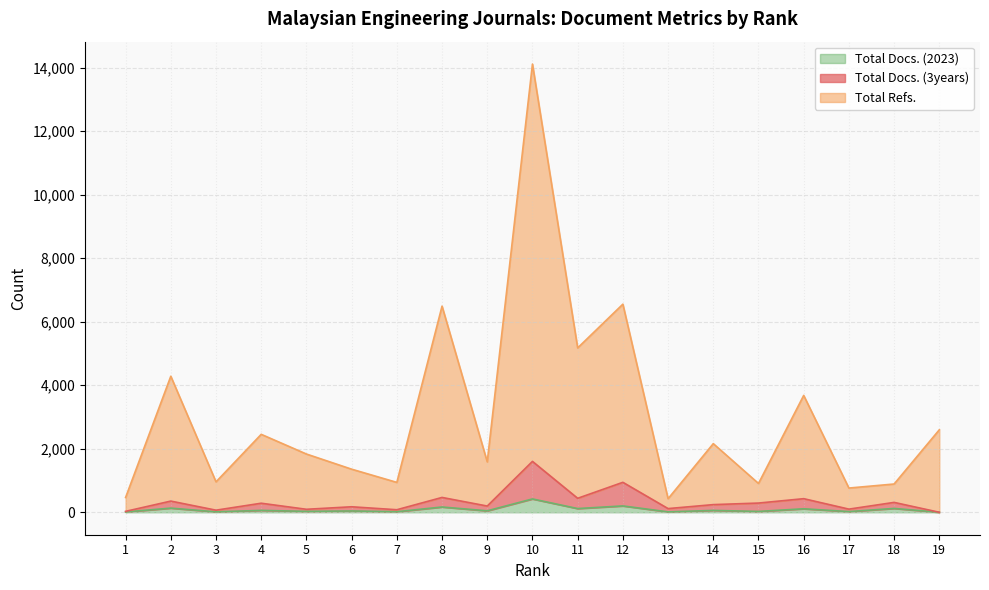

How many lines are shown in the chart?

3